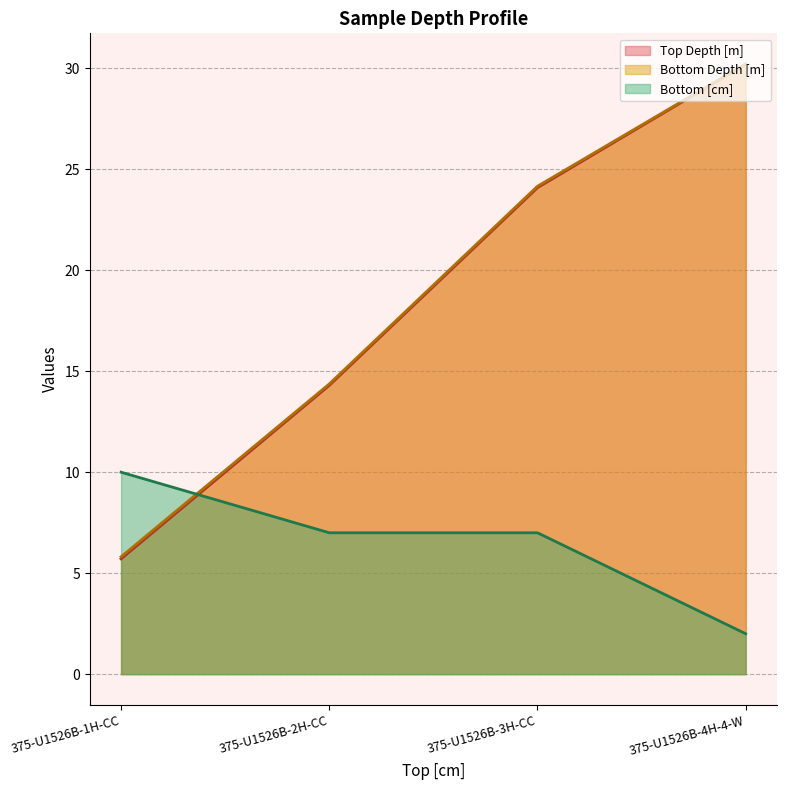

Which has a higher value, 375-U1526B-3H-CC or 375-U1526B-2H-CC?

375-U1526B-3H-CC